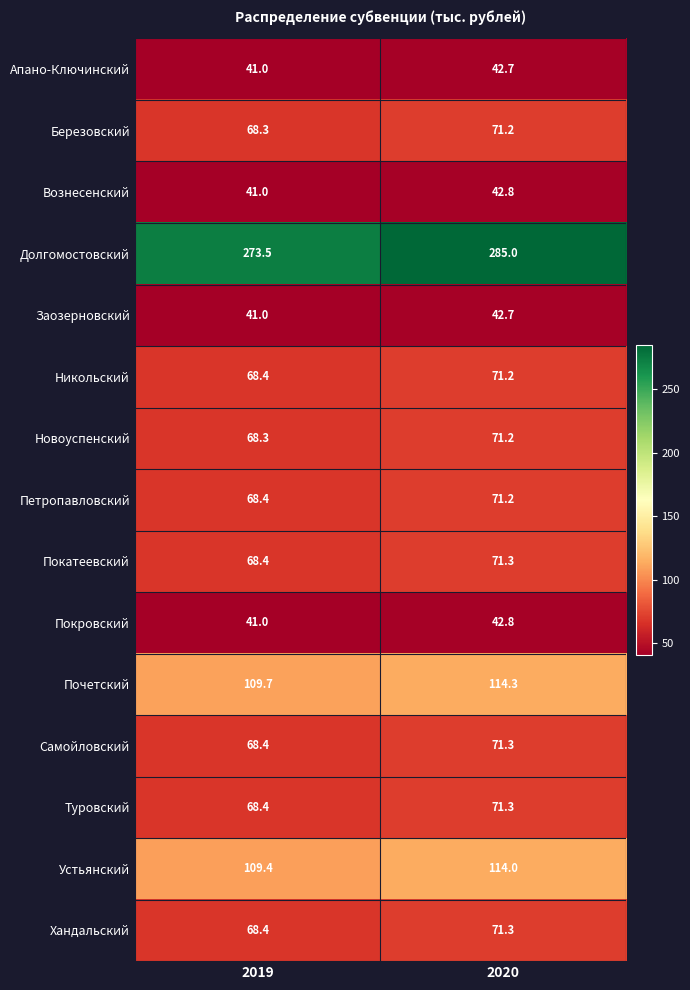

Reading left to right, list all the values displayed in this chart.

Апано-Ключинский: 2019=41.0	2020=42.7
Березовский: 2019=68.3	2020=71.2
Вознесенский: 2019=41.0	2020=42.8
Долгомостовский: 2019=273.5	2020=285.0
Заозерновский: 2019=41.0	2020=42.7
Никольский: 2019=68.4	2020=71.2
Новоуспенский: 2019=68.3	2020=71.2
Петропавловский: 2019=68.4	2020=71.2
Покатеевский: 2019=68.4	2020=71.3
Покровский: 2019=41.0	2020=42.8
Почетский: 2019=109.7	2020=114.3
Самойловский: 2019=68.4	2020=71.3
Туровский: 2019=68.4	2020=71.3
Устьянский: 2019=109.4	2020=114.0
Хандальский: 2019=68.4	2020=71.3